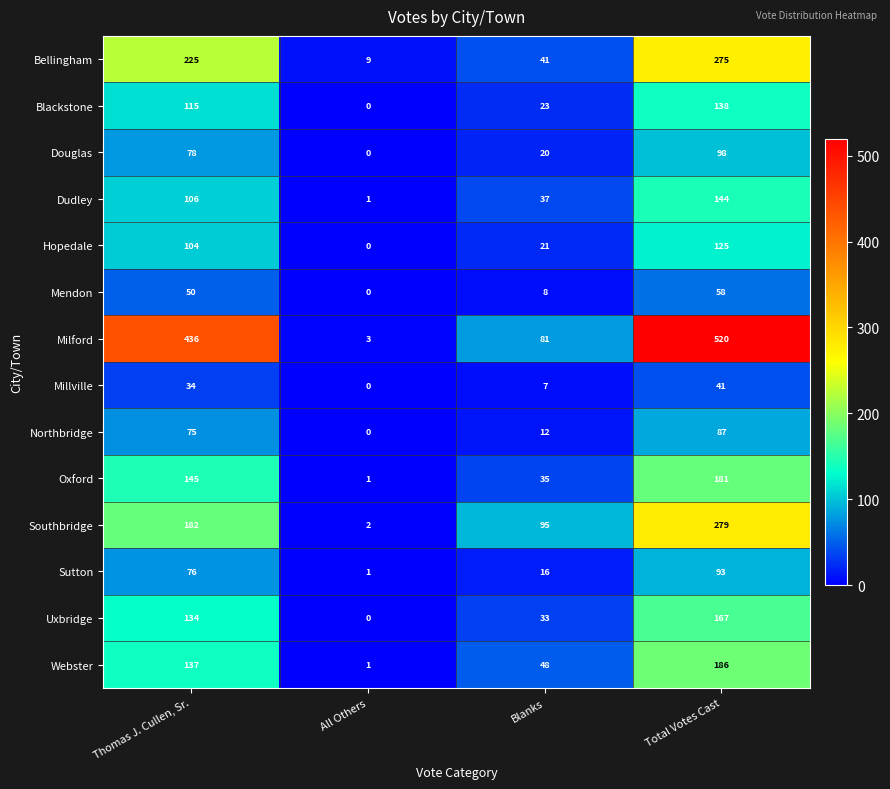

Which series has the largest total across all categories?

Milford